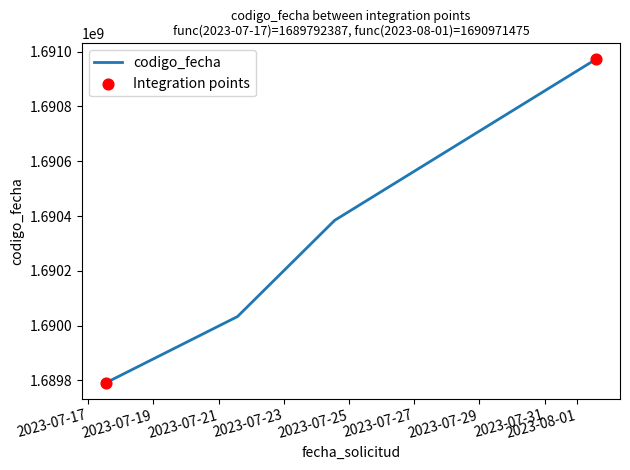

What is the maximum value shown in the chart?

1690971475